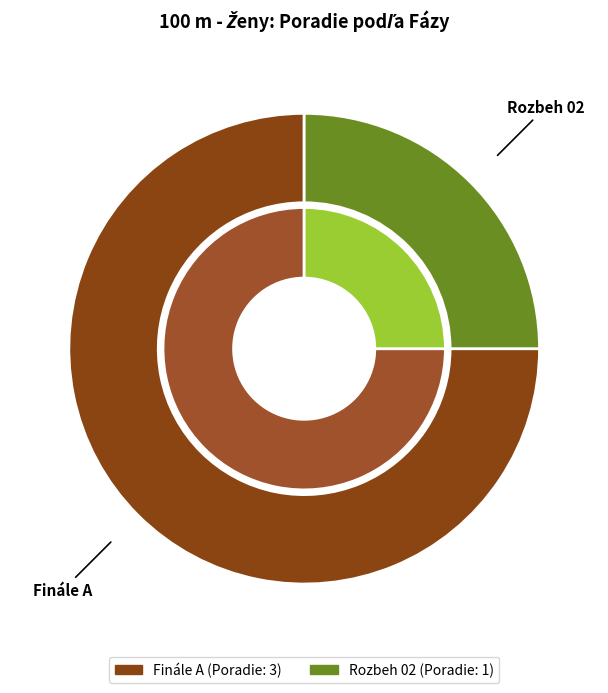

What is the total percentage of Rozbeh 02 and Finále A?

100.0%